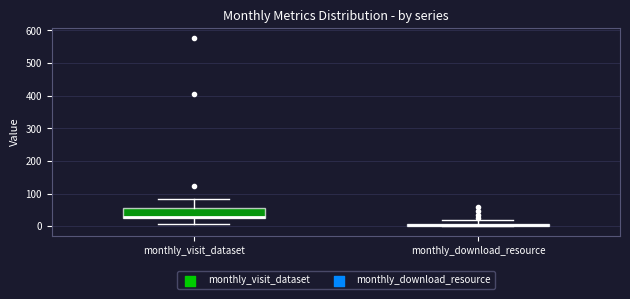

Where is the upper edge of the box for monthly_download_resource on the y-axis? The values are not printed on the chart, so give them approximately, as read against the axis.

10